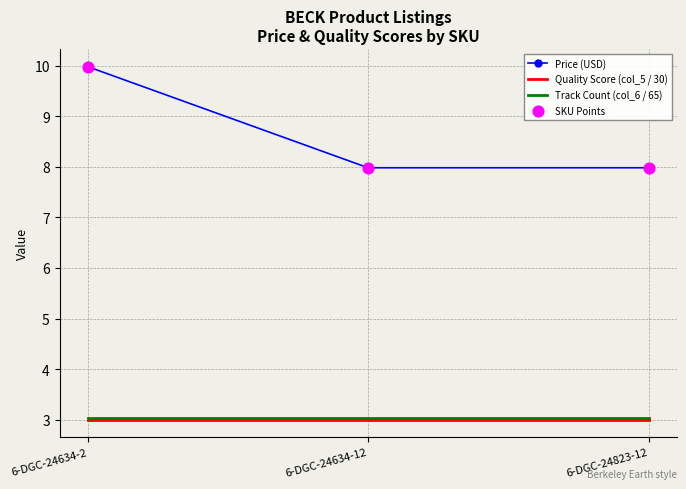

What is the spread (max minus min) of values at 6-DGC-24634-2?

7.0